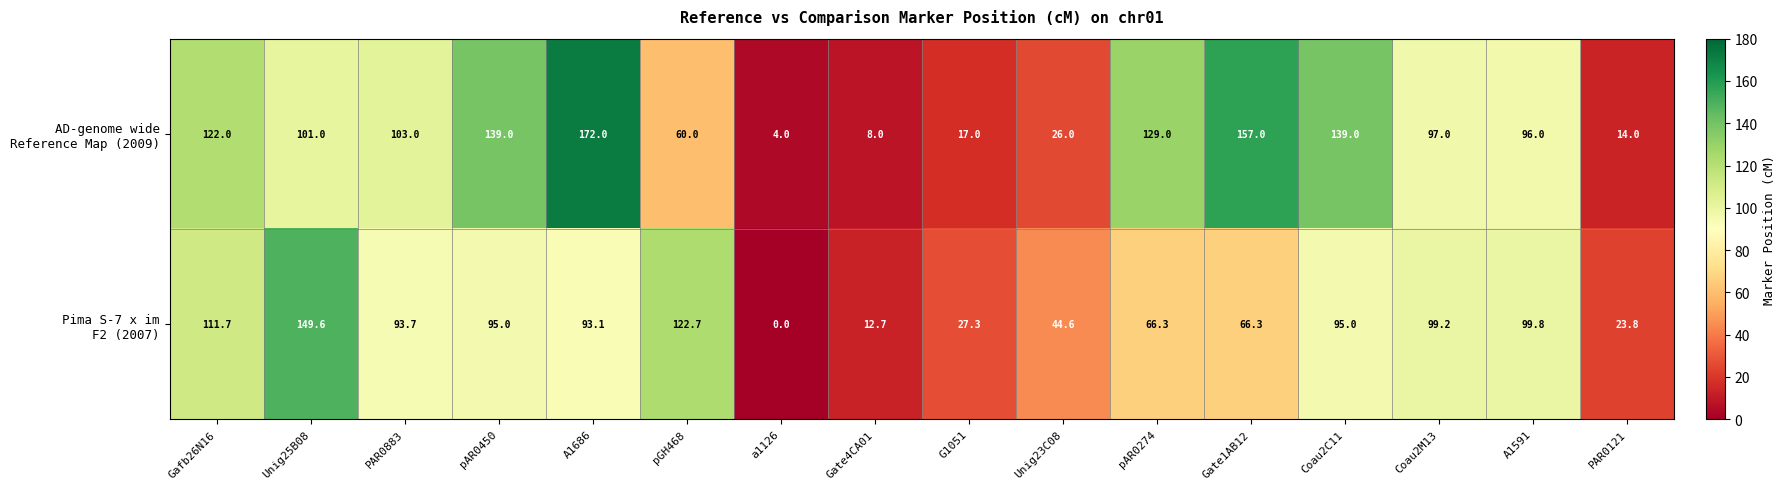

What is the spread (max minus min) of values at Coau2C11?

44.0